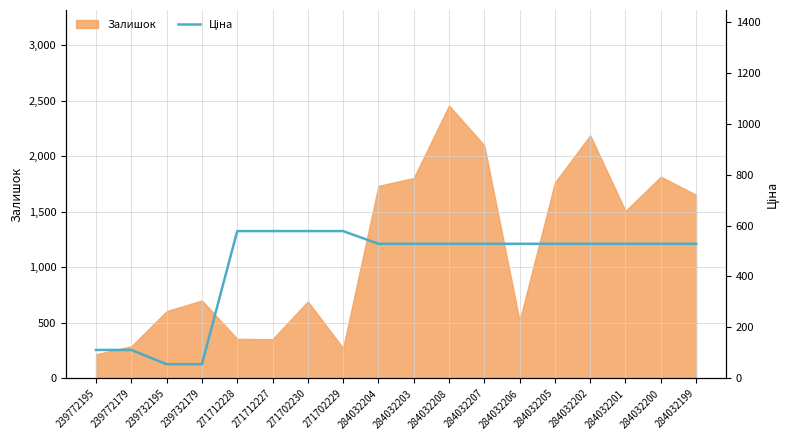

What is the label of the 14th point from the left?

284032205